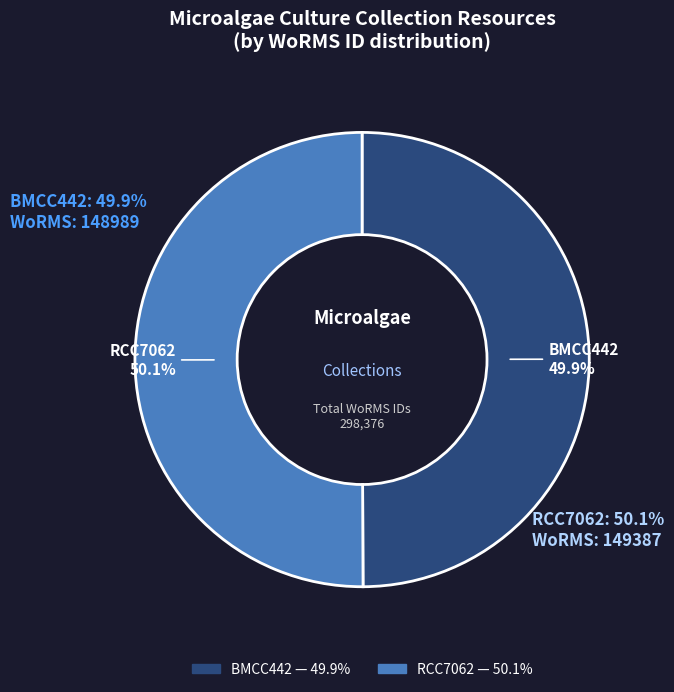

Is it true that BMCC442 is 50% of the pie?

True